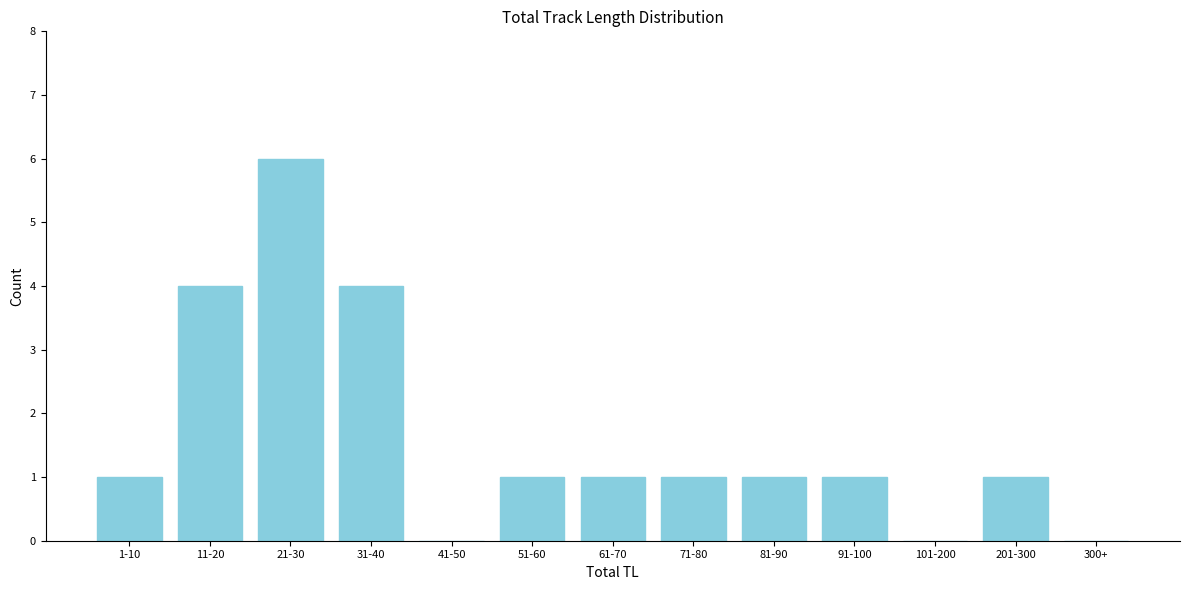

Reading right to left, list all the values displayed in this chart.

300+=0	201-300=1	101-200=0	91-100=1	81-90=1	71-80=1	61-70=1	51-60=1	41-50=0	31-40=4	21-30=6	11-20=4	1-10=1